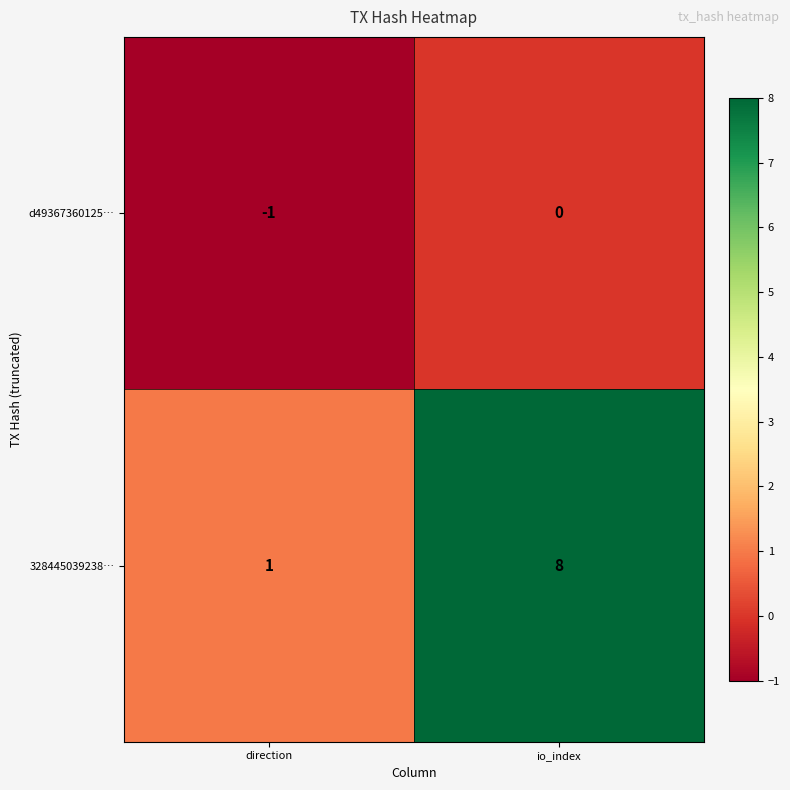

Which series has the largest range (max minus min)?

328445039238…